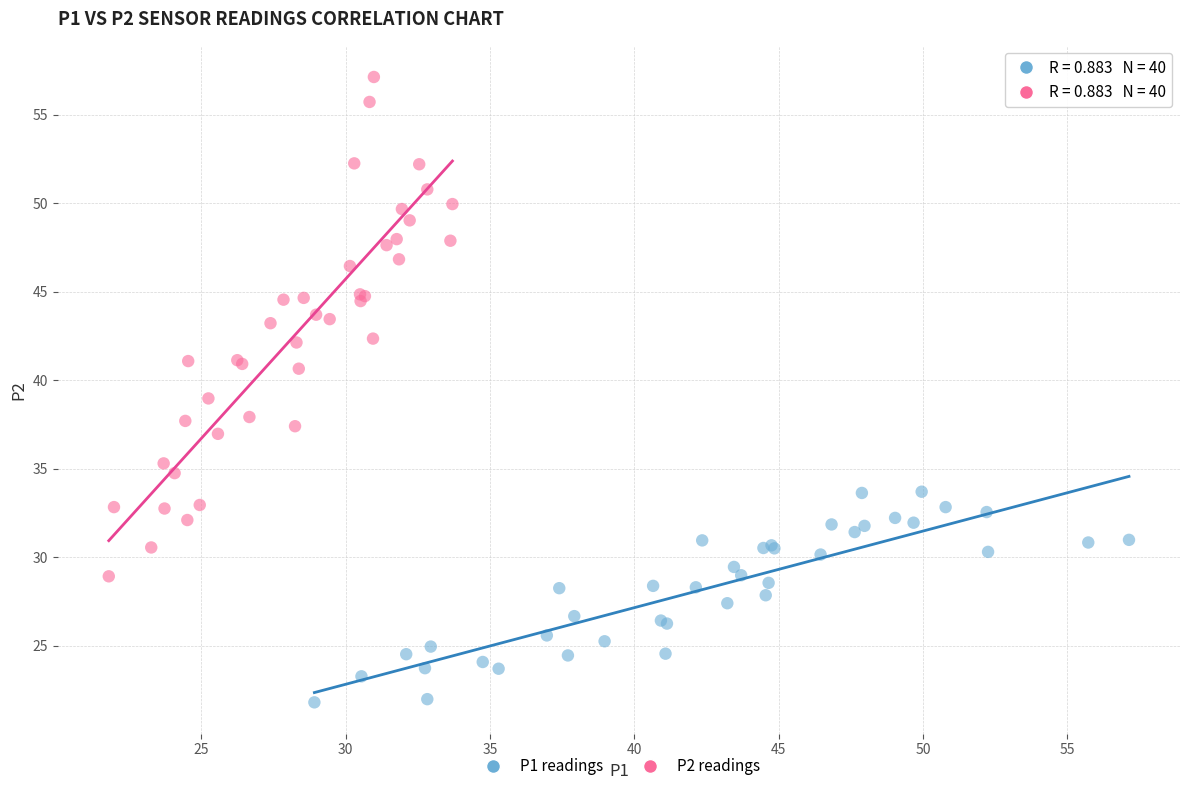

Which series reaches the maximum Y coordinate?

P2 readings